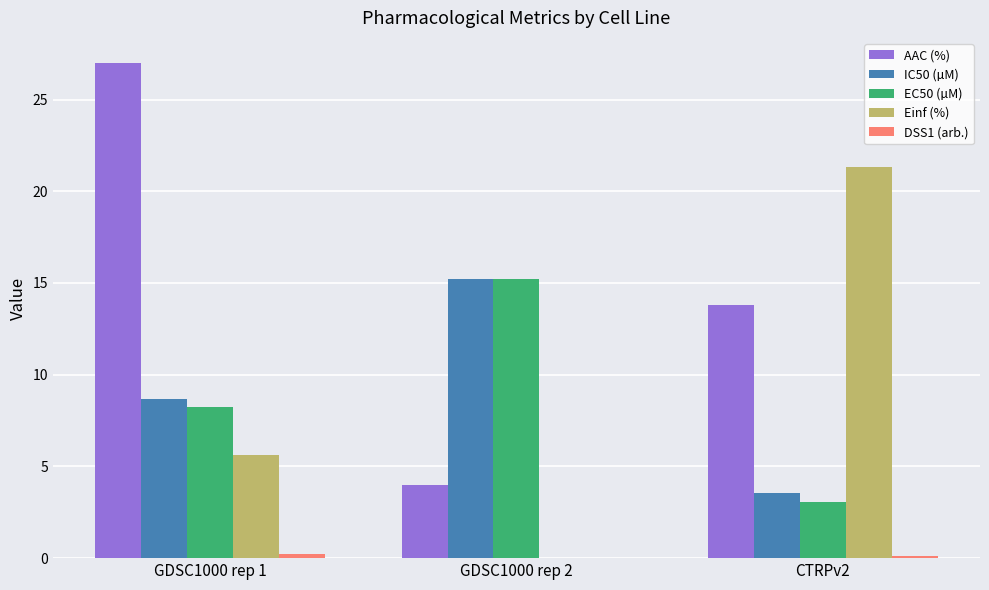

What is the sum of all IC50 (µM) values?

27.4